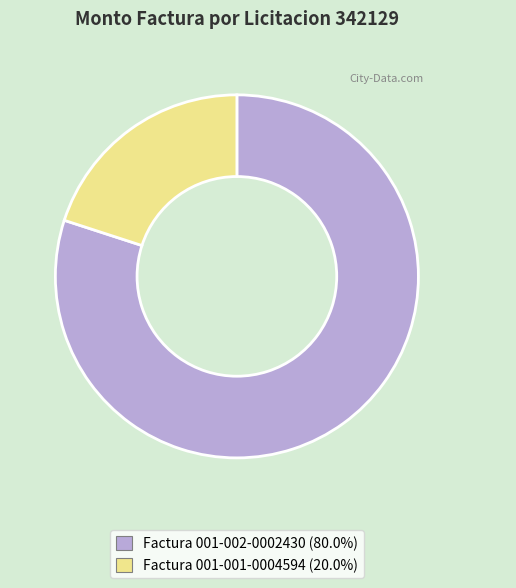

Is there any slice that represents more than half of the pie?

Yes